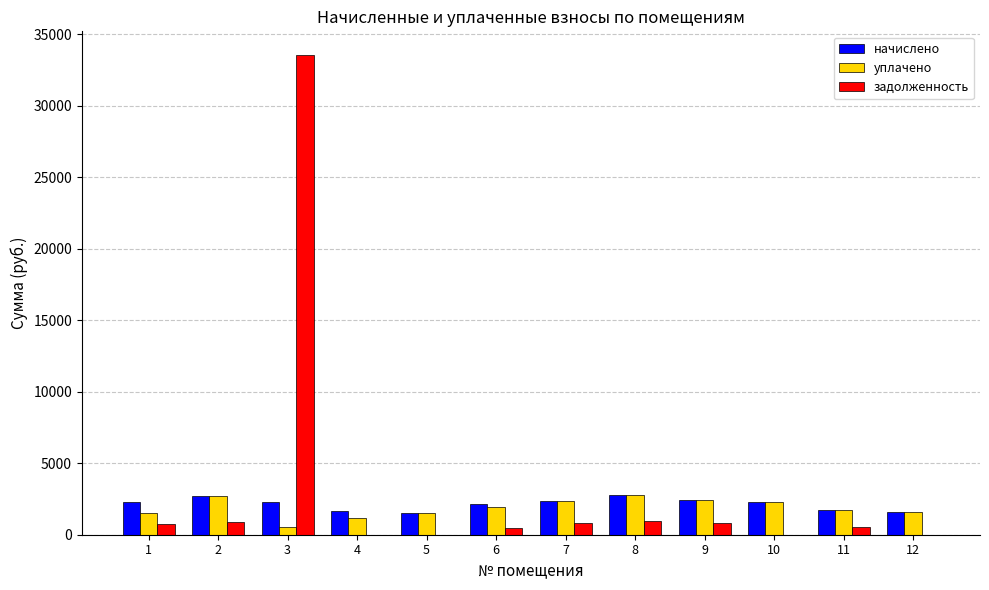

What are all the series names shown in the legend?

начислено, уплачено, задолженность